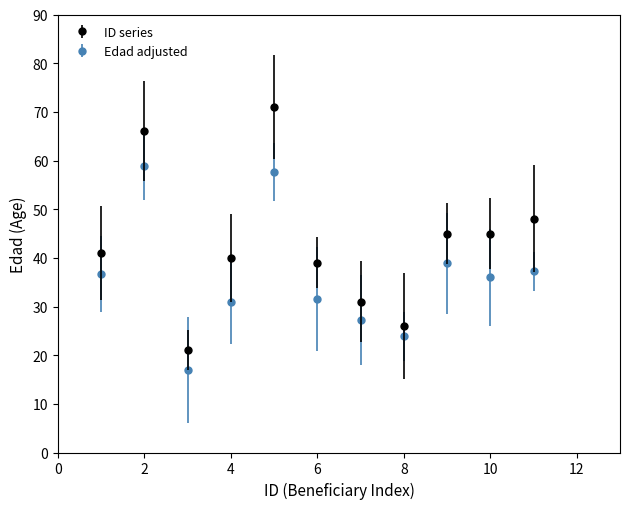

True or false: Edad adjusted and ID series intersect in this chart.

False